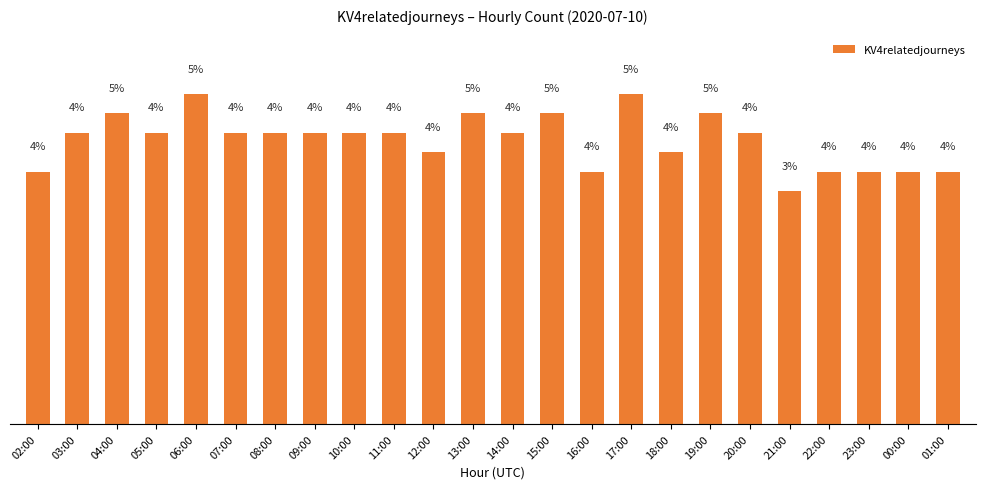

What is the label of the 7th bar from the left?

08:00